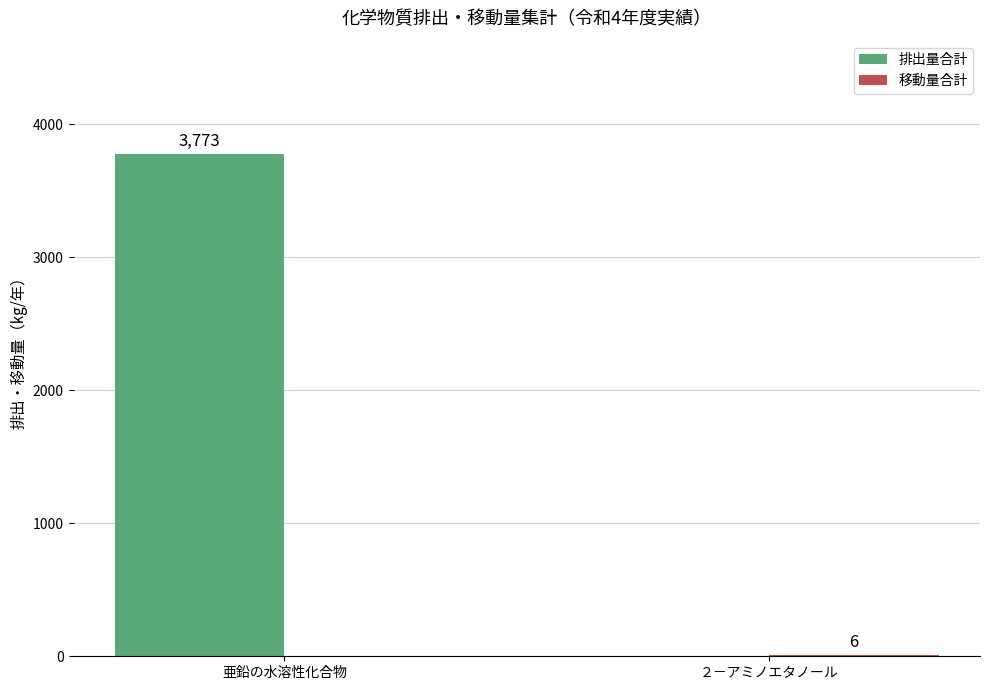

What is the approximate value of 排出量合計 at 亜鉛の水溶性化合物, to the nearest 10?

3770